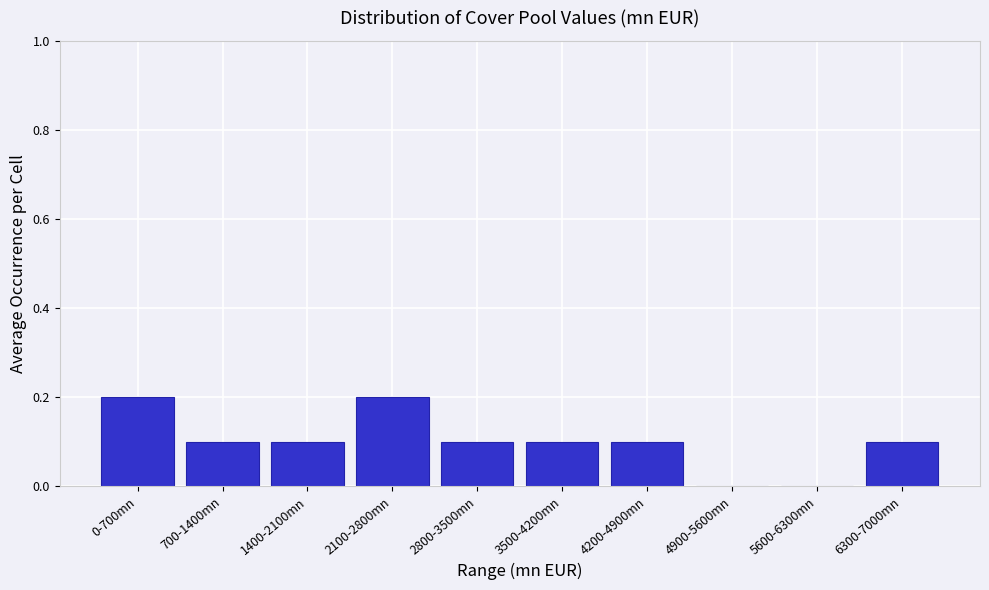

Reading left to right, what are all the values shown in this chart?

0-700mn=0.2	700-1400mn=0.1	1400-2100mn=0.1	2100-2800mn=0.2	2800-3500mn=0.1	3500-4200mn=0.1	4200-4900mn=0.1	4900-5600mn=0.0	5600-6300mn=0.0	6300-7000mn=0.1